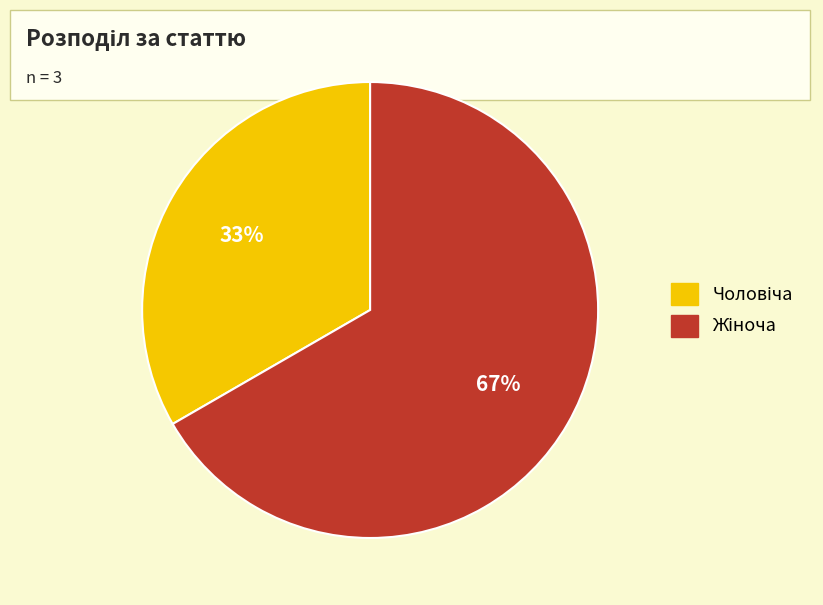

To the nearest percent, what is the average slice percentage?

50%